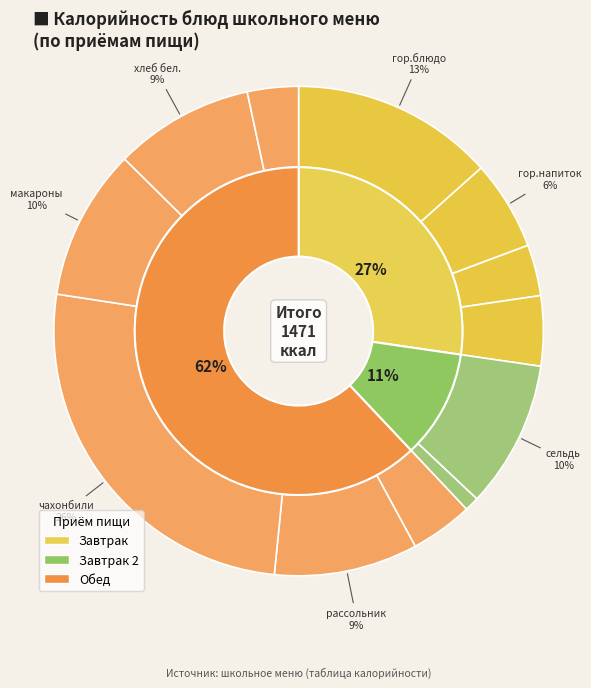

Which category has the biggest portion of the pie?

Обед (чахонбили)